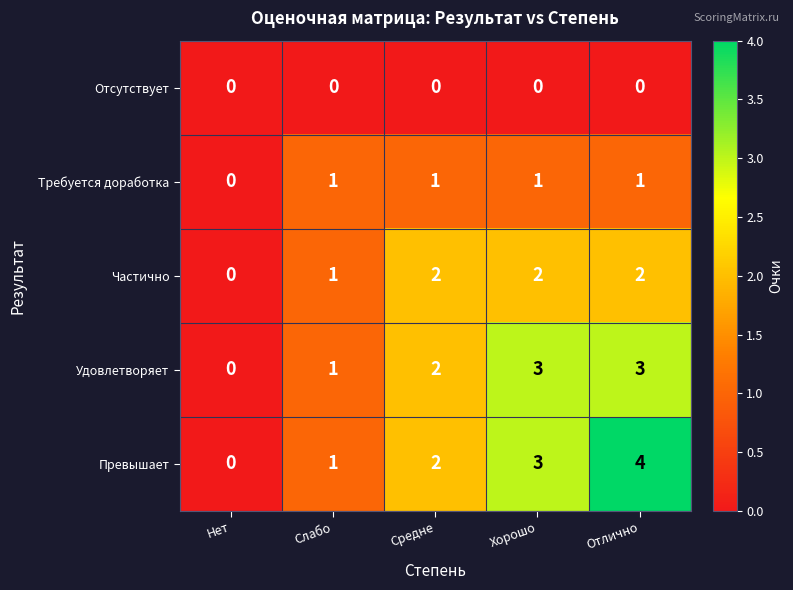

What is the total value across all series at Хорошо?

9